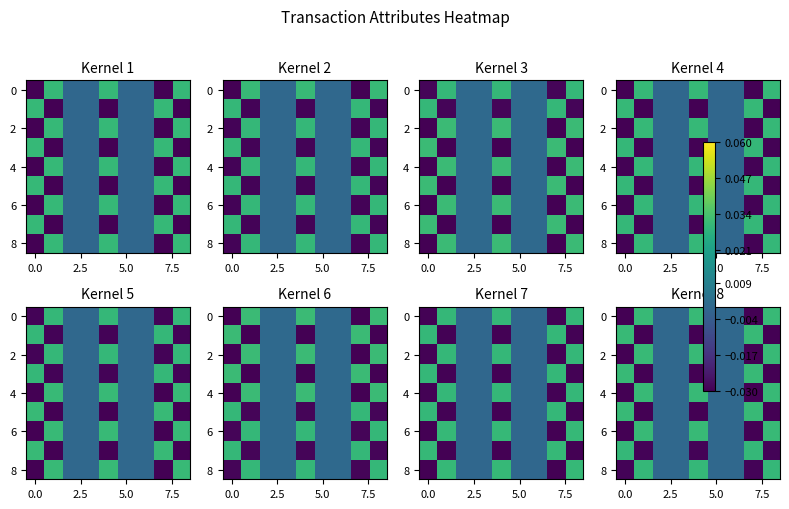

At how many categories does at least one series exceed 0?

9